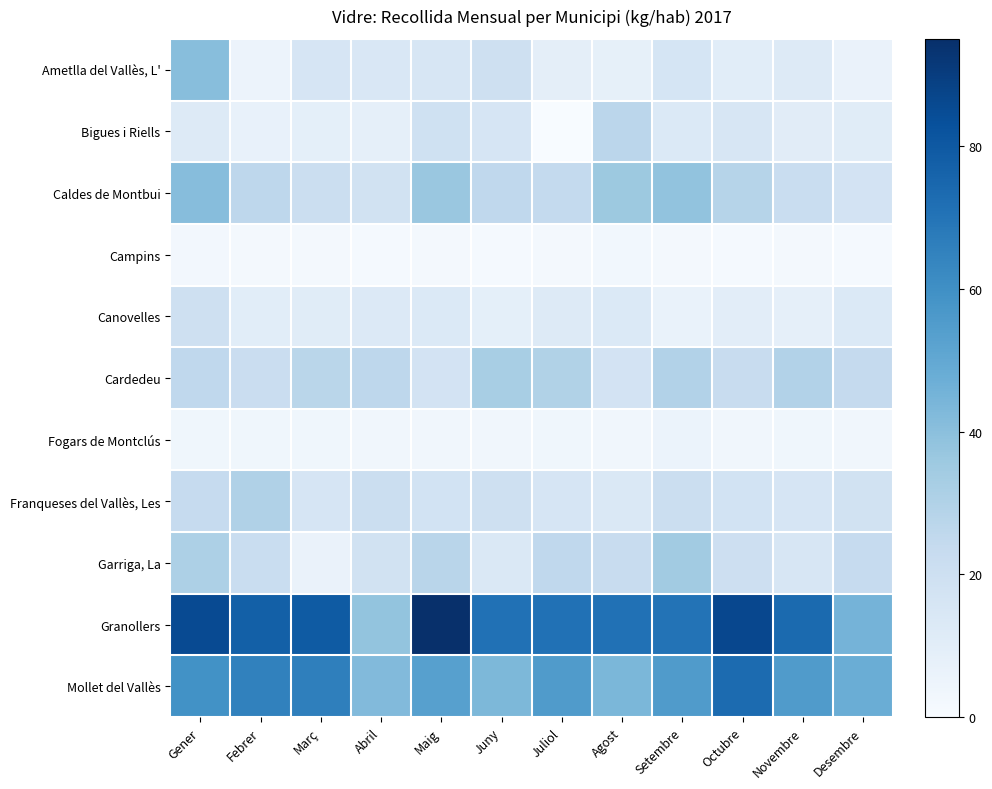

Which series has the widest spread of values?

Granollers